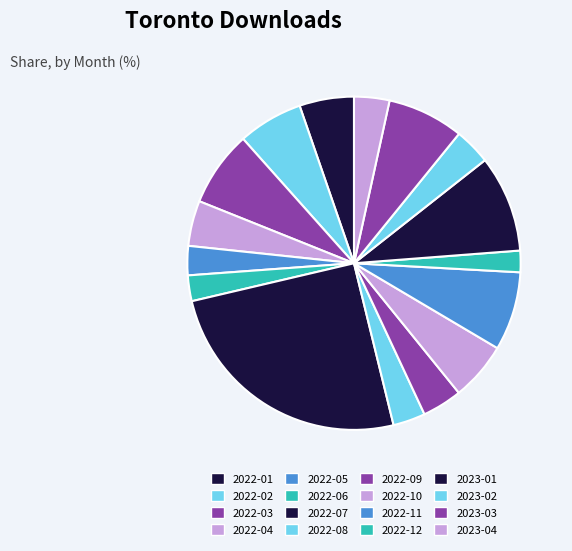

Which category has the smallest portion of the pie?

2022-12